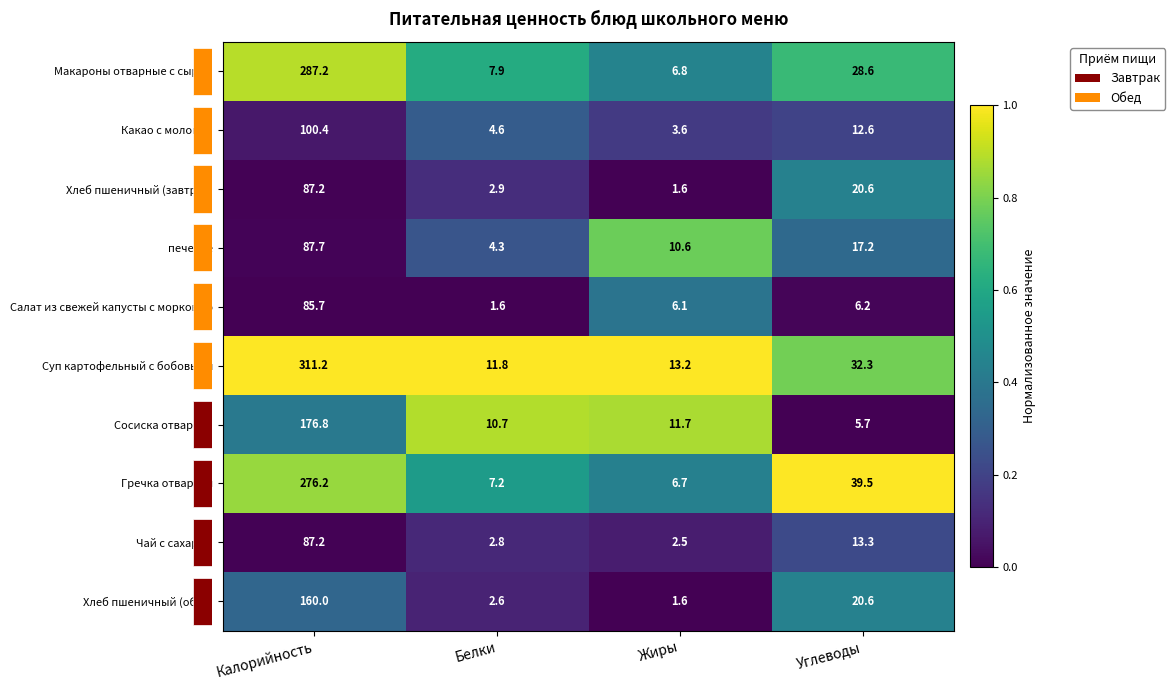

Between Жиры and Углеводы, which series saw the biggest shift?

Гречка отварная